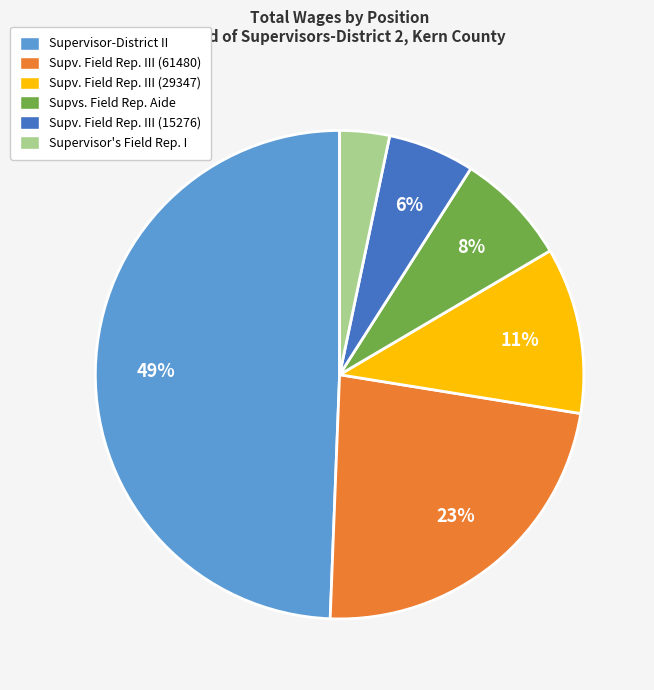

Is the sum of Supv. Field Rep. III (15276) and Supv. Field Rep. III (61480) greater than half?

No